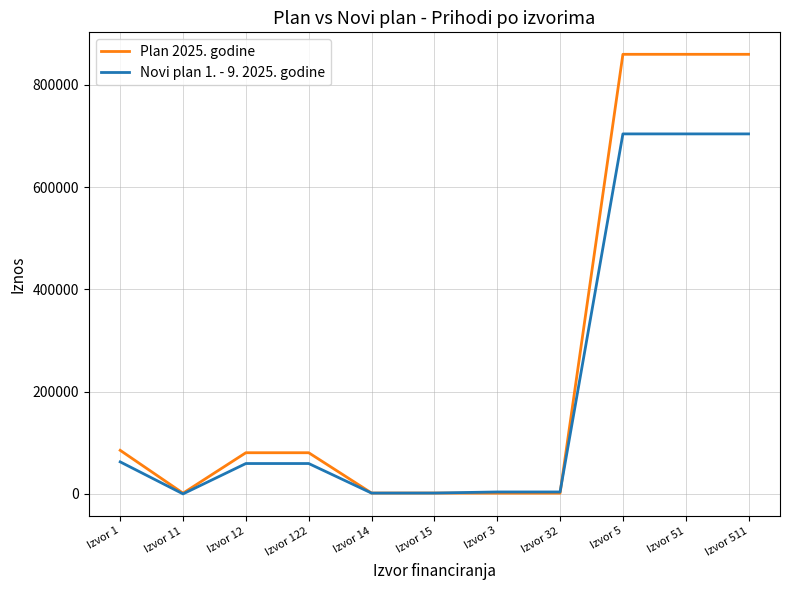

The value of Novi plan 1. - 9. 2025. godine at Izvor 51 is 468834. True or false?

False